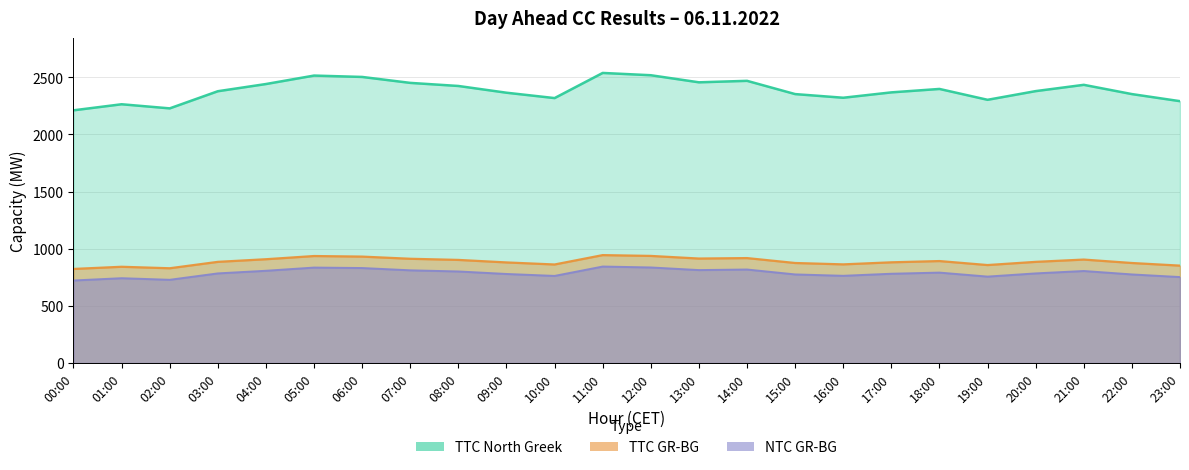

Is it true that NTC GR-BG equals 529 at 15:00?

False